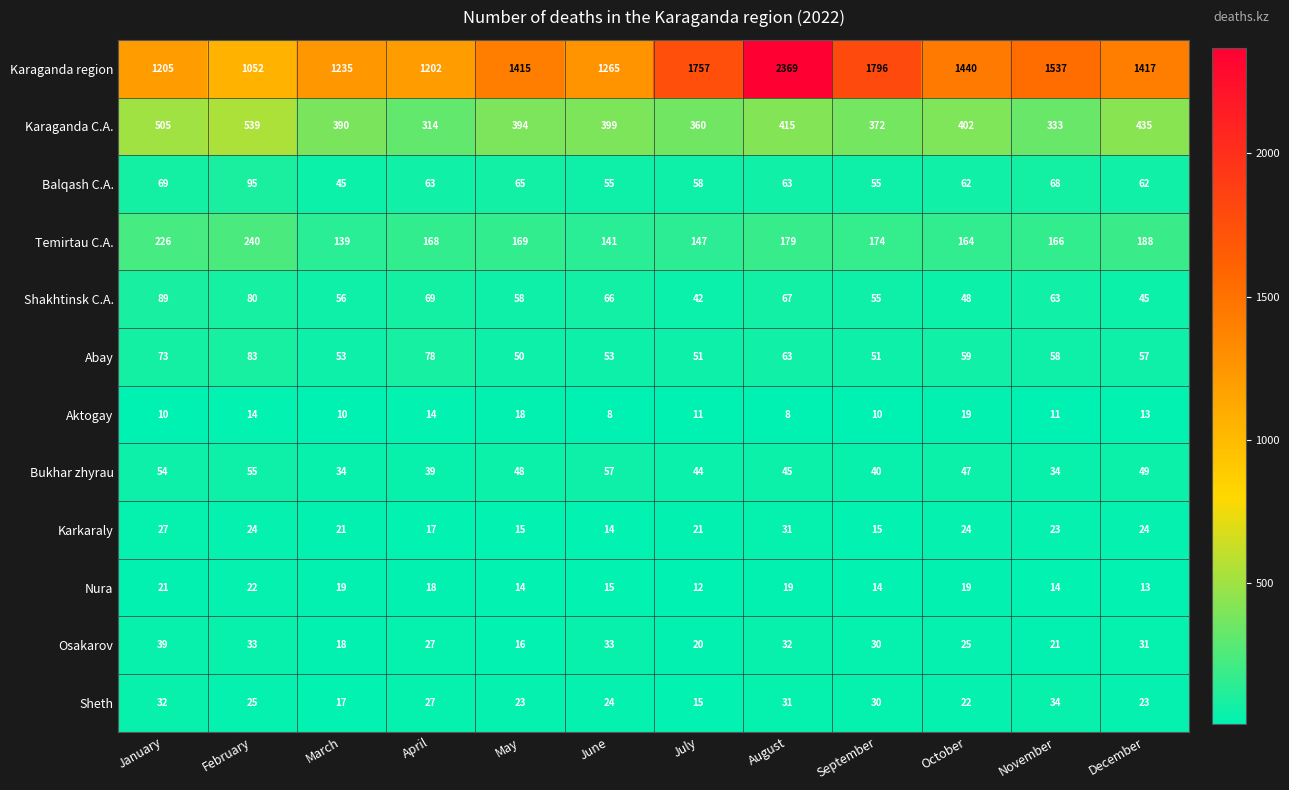

What is the difference between the second highest and minimum values in the Balqash C.A. series?

24